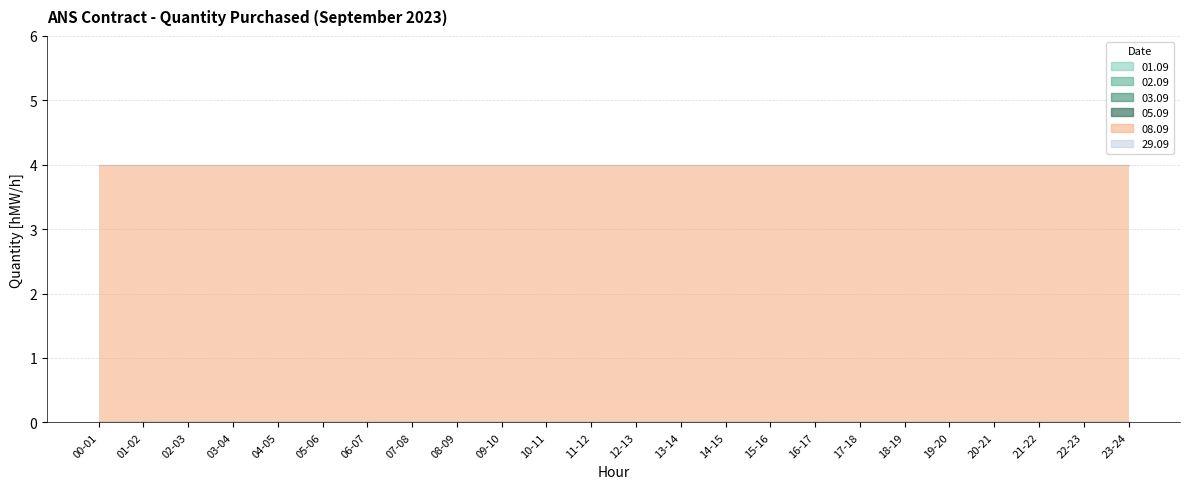

What is the spread (max minus min) of values at 12-13?

4